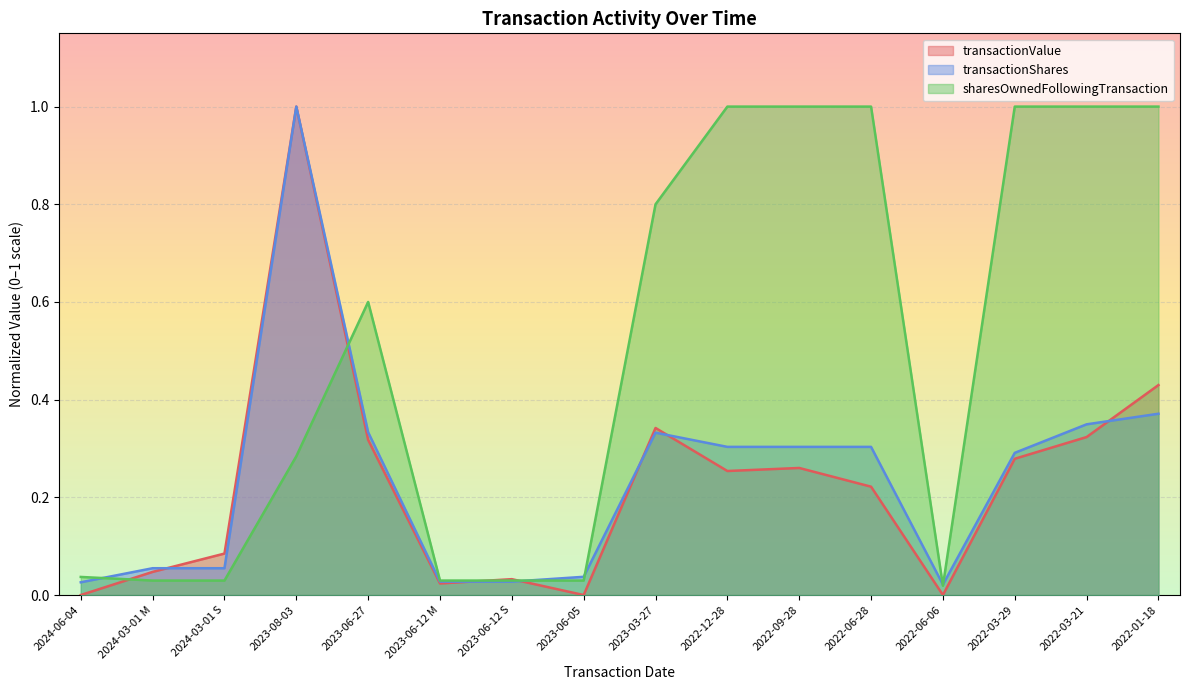

What is the label of the 3rd point from the left?

2024-03-01 S